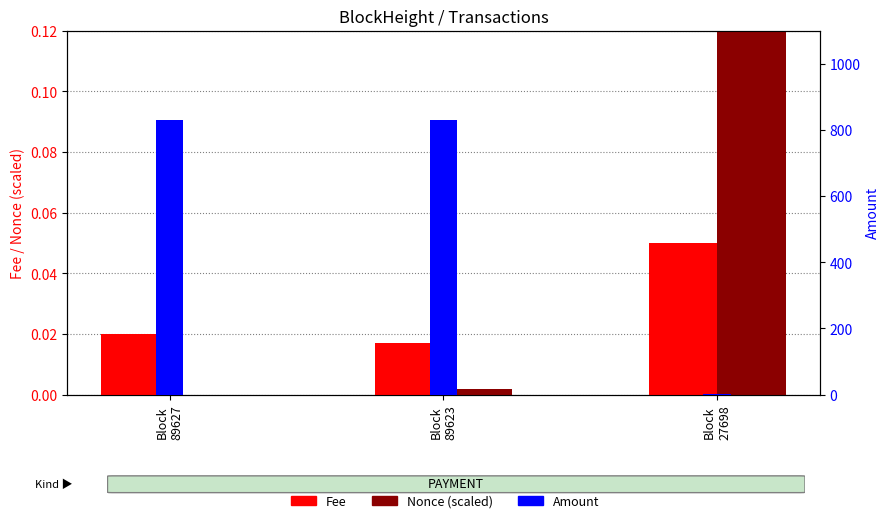

What is the value of the Amount bar at the 2nd from the left?

830.0